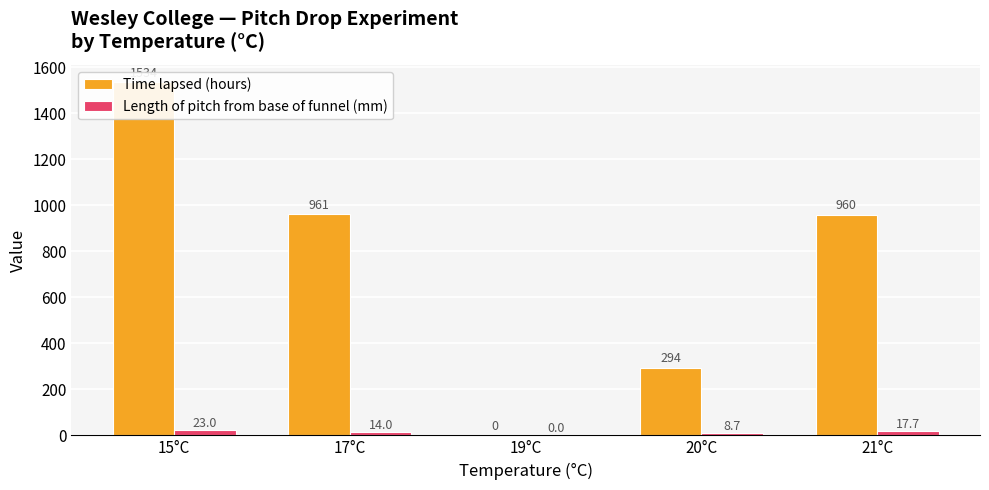

Which label corresponds to the smallest value in the chart?

19°C